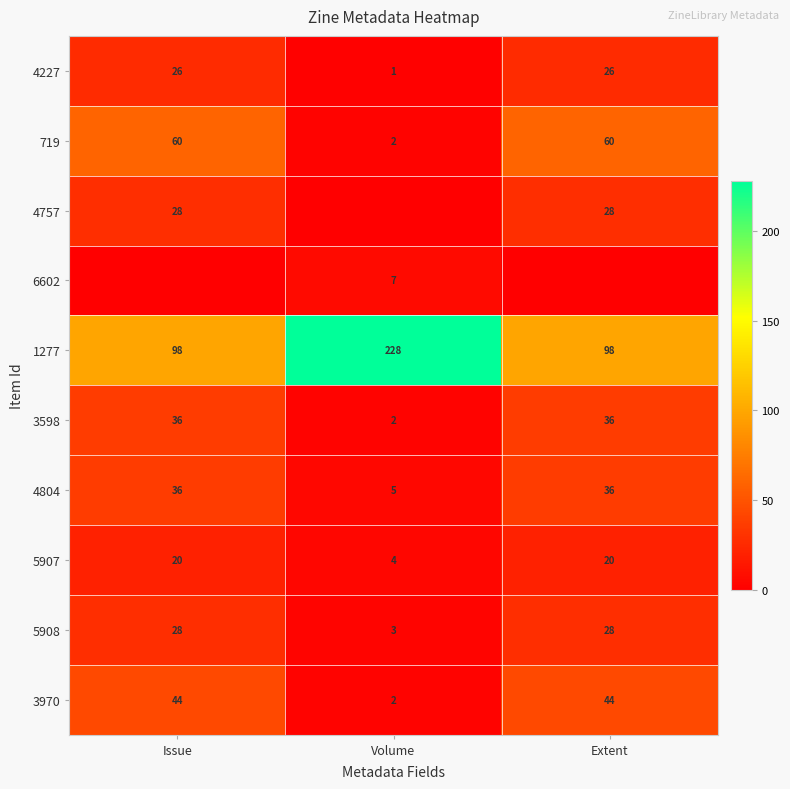

At how many categories does at least one series exceed 208?

1